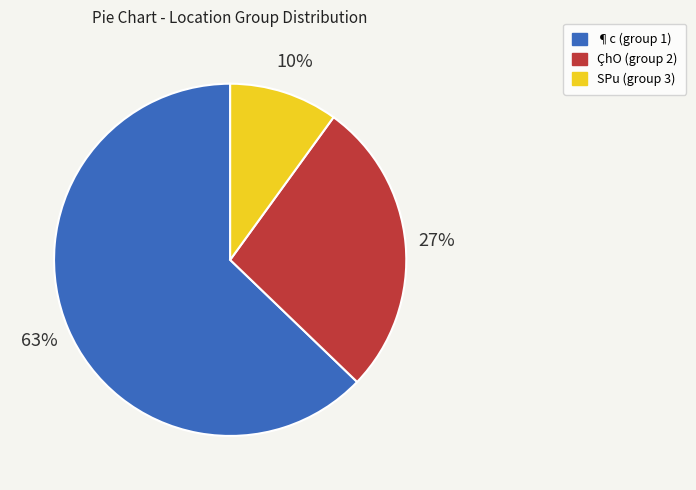

Does any single category account for the majority?

Yes